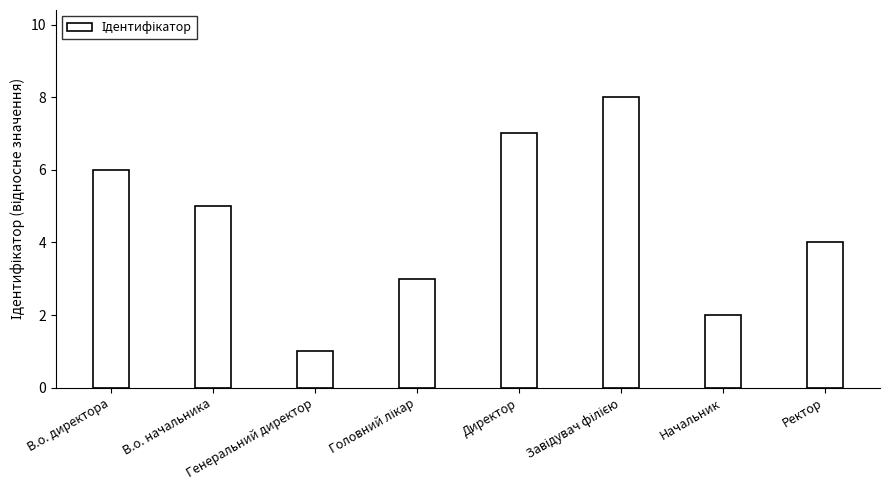

What value does the data have at В.о. начальника?

5